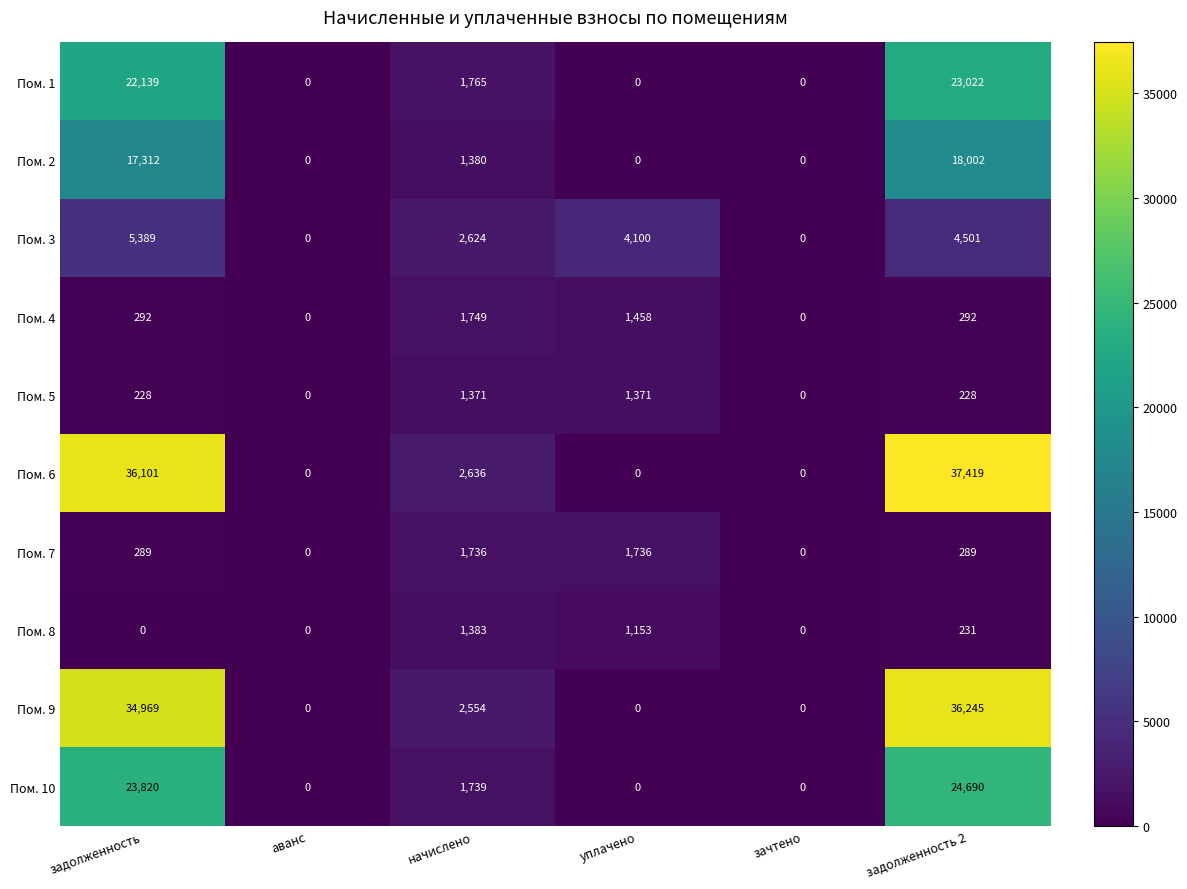

Where does the Пом. 10 series first go above 1739?

задолженность